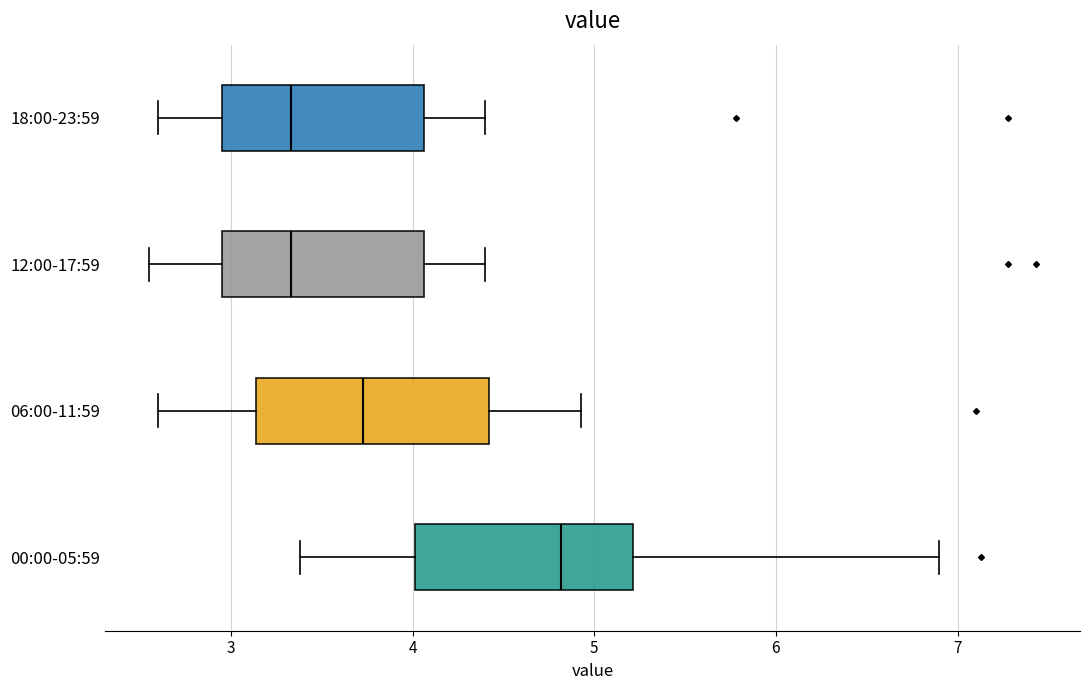

Reading bottom to top, transcribe this box plot: for each box, give where its median line is, the range the box spans, and where its two whiskers end, as read against the x-axis. The values are not printed on the chart, so give them approximately, as read against the axis.

00:00-05:59: median 4.8, box 4.0 to 5.2, whiskers 3.4 to 6.9
06:00-11:59: median 3.7, box 3.1 to 4.4, whiskers 2.6 to 4.9
12:00-17:59: median 3.3, box 3.0 to 4.1, whiskers 2.6 to 4.4
18:00-23:59: median 3.3, box 3.0 to 4.1, whiskers 2.6 to 4.4